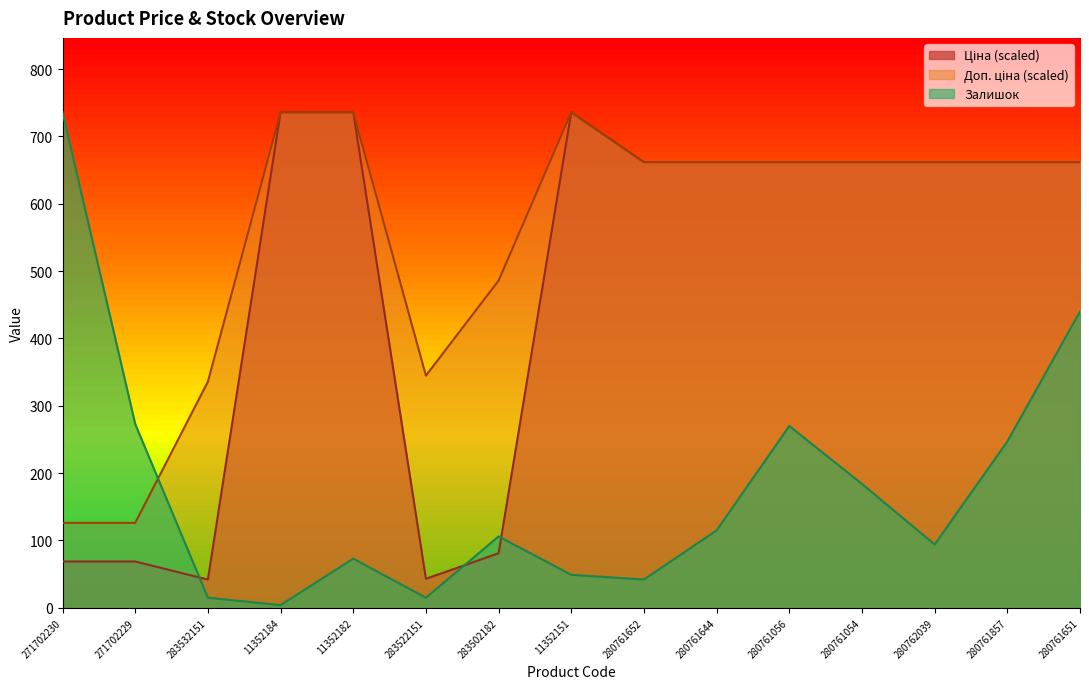

What is the difference between the Доп. ціна values at 280761054 and 283532151?

326.1